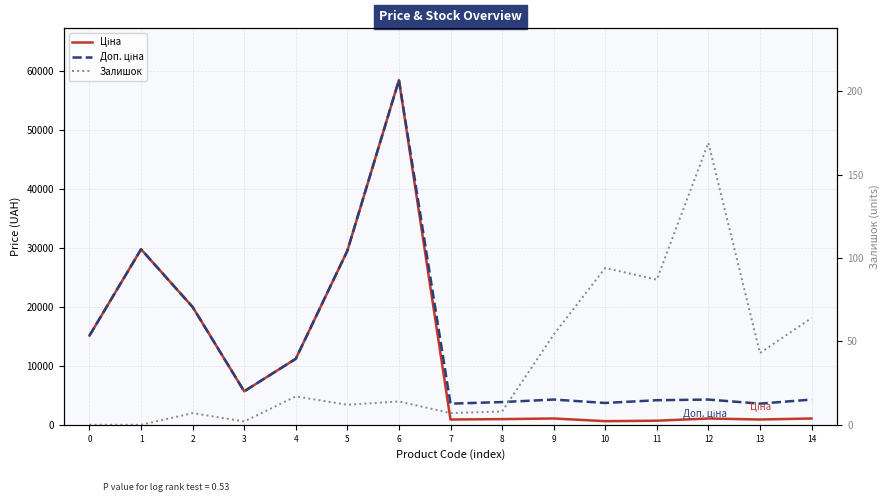

The Доп. ціна series shows 6091.1 at 7. True or false?

False